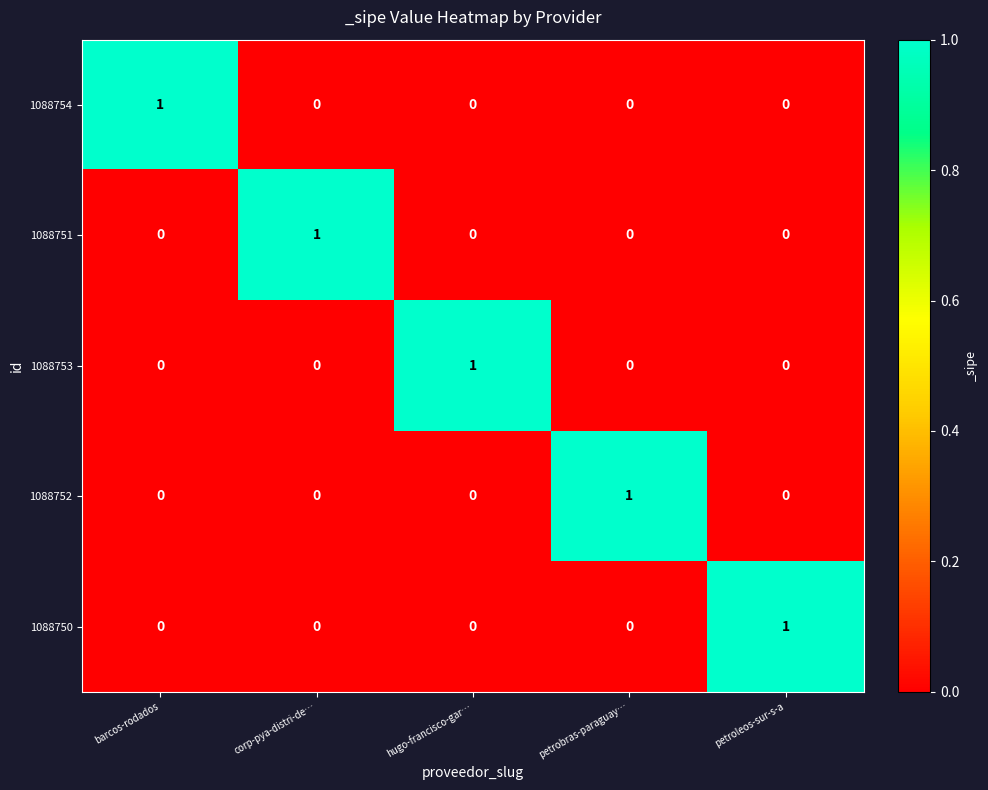

Is it true that 1088750 equals 0 at petrobras-paraguay…?

True